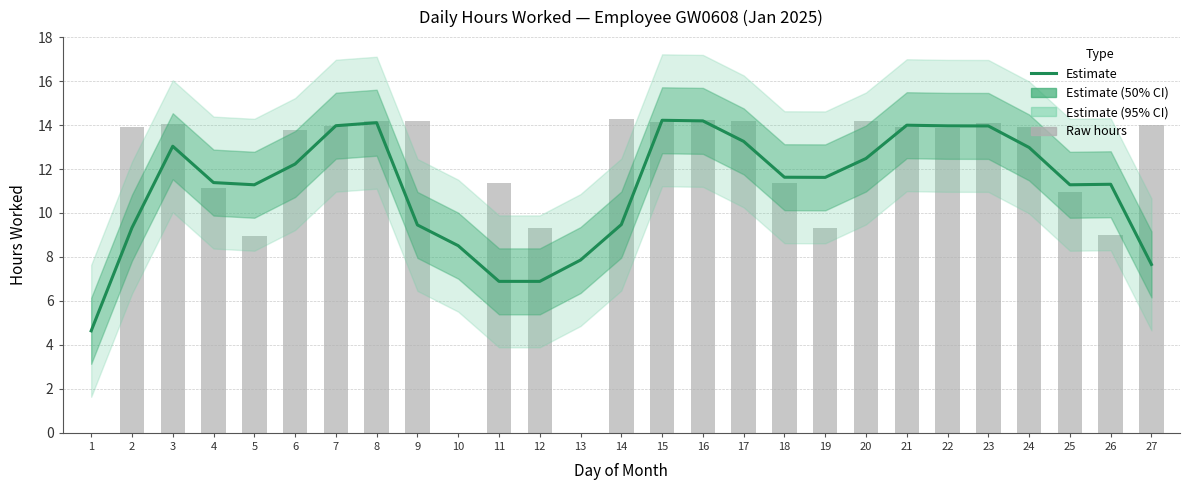

What is the difference between the second highest and second lowest values?

7.3